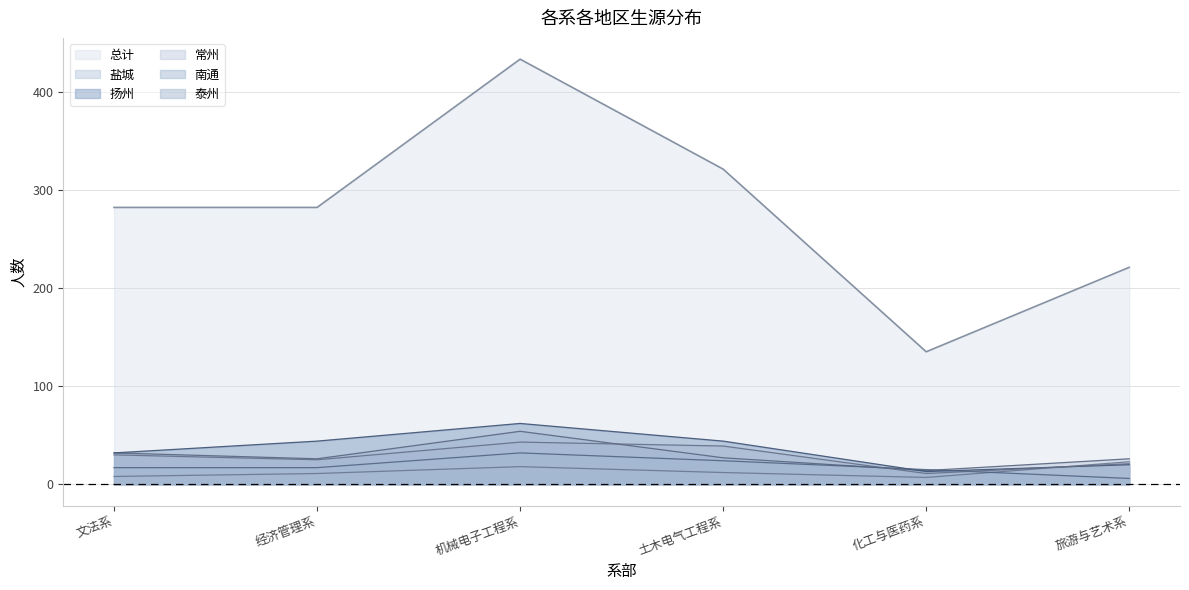

What is the total value across all series at 经济管理系?

405